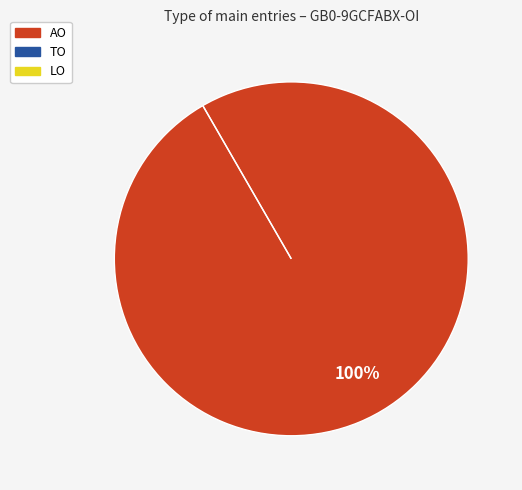

Which series has the widest spread of values?

AO